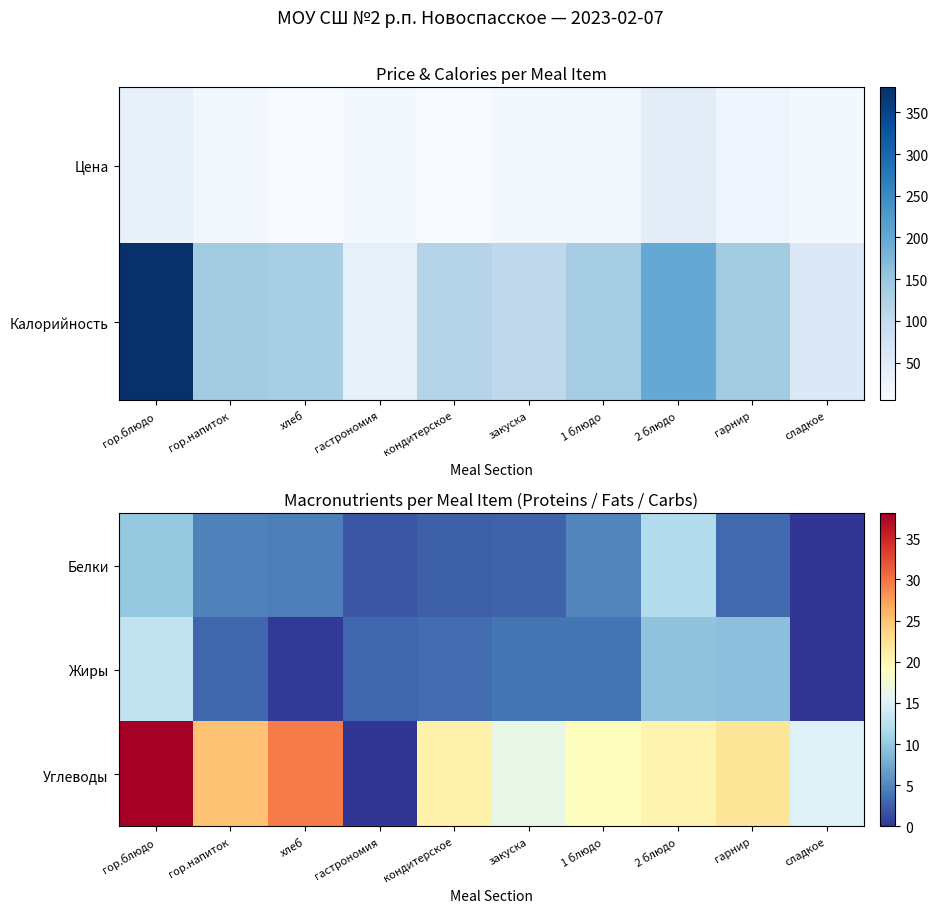

The value of Углеводы at 1 блюдо is 9.1. True or false?

False